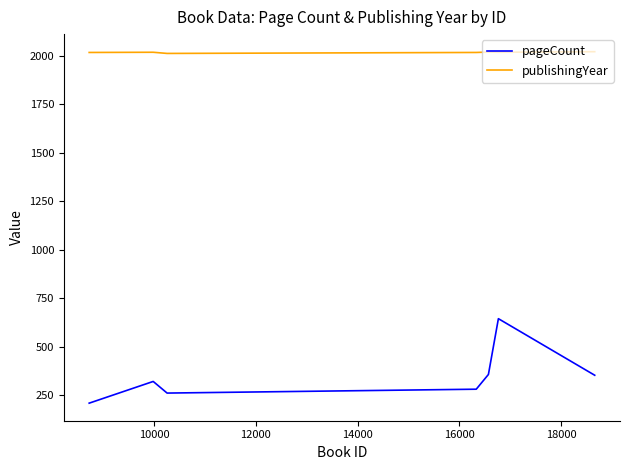

True or false: publishingYear and pageCount intersect in this chart.

False